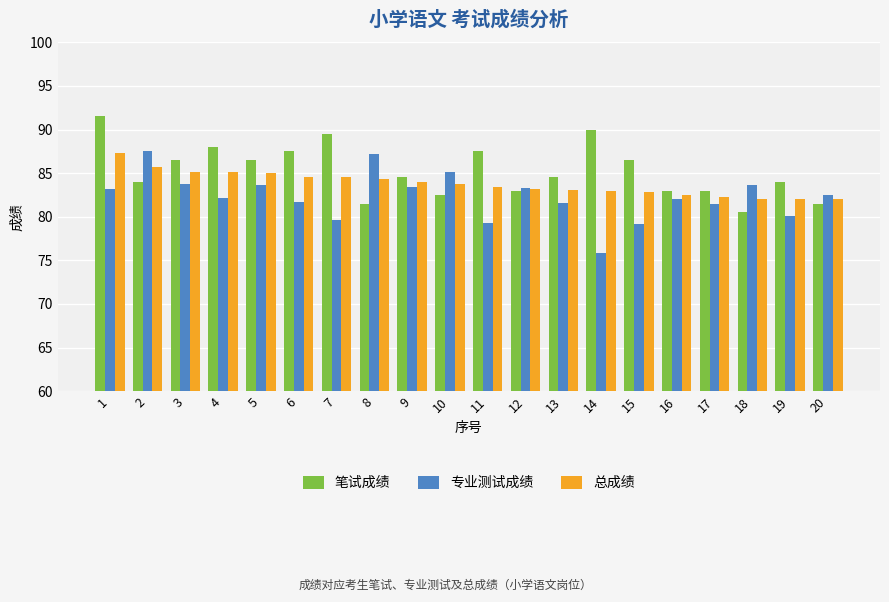

What is the total value across all series at 9?

251.8